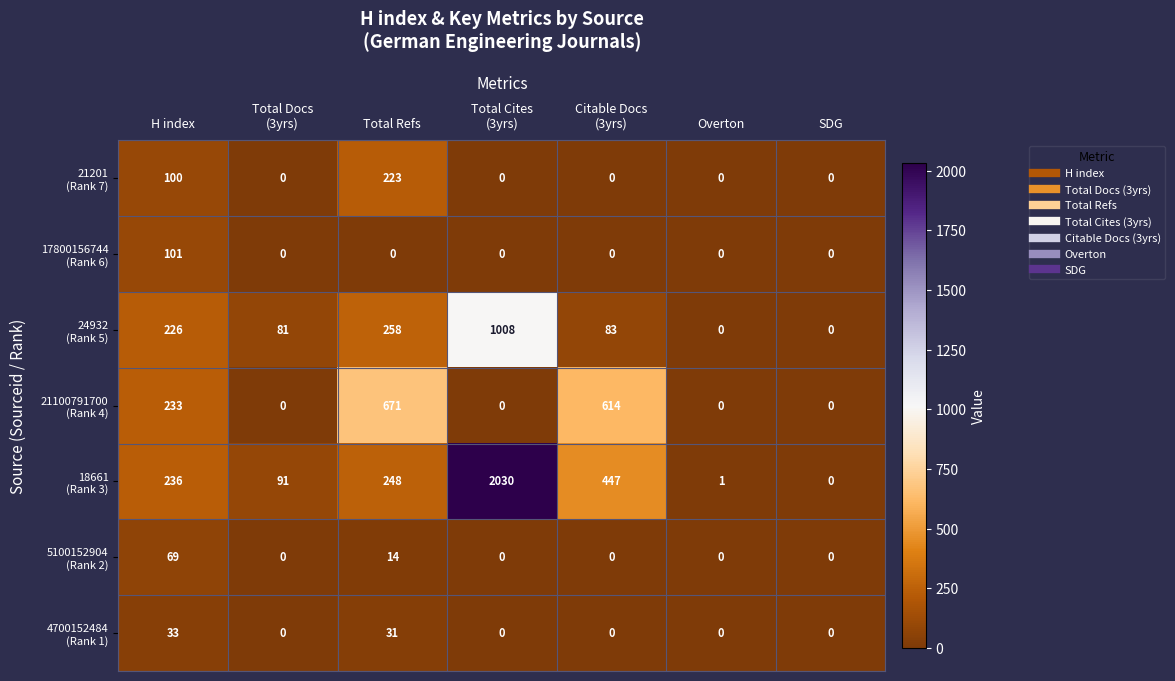

At which category is the sum across all series the highest?

Total Cites
(3yrs)